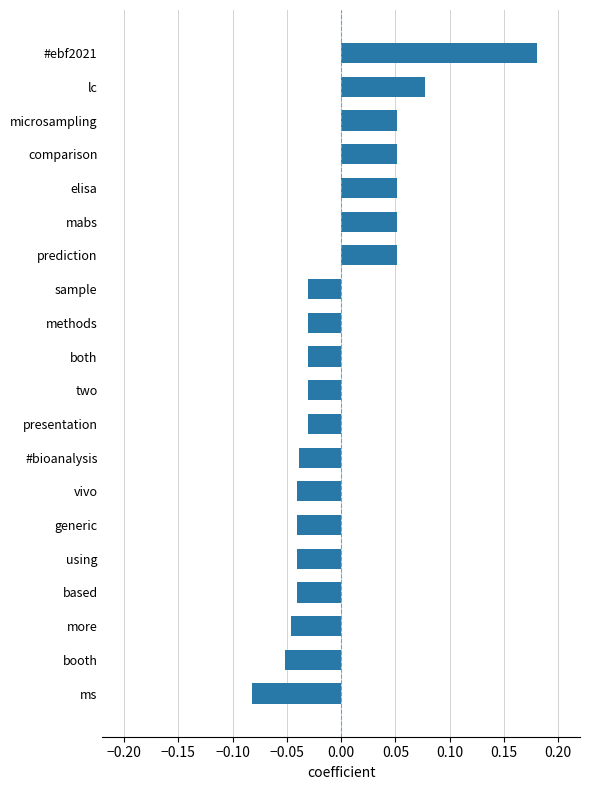

Which has a higher value, elisa or two?

elisa